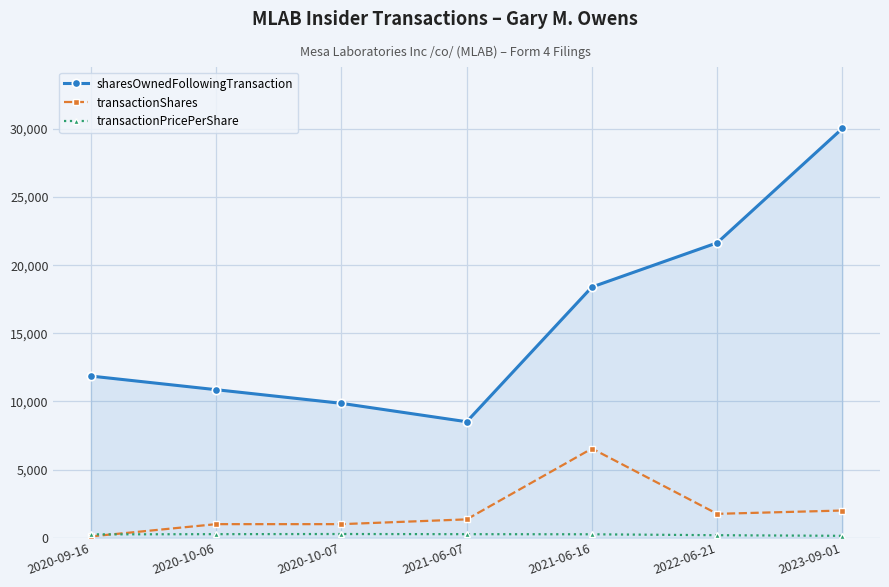

What is the difference between the second highest and second lowest values in the transactionShares series?

1000.0